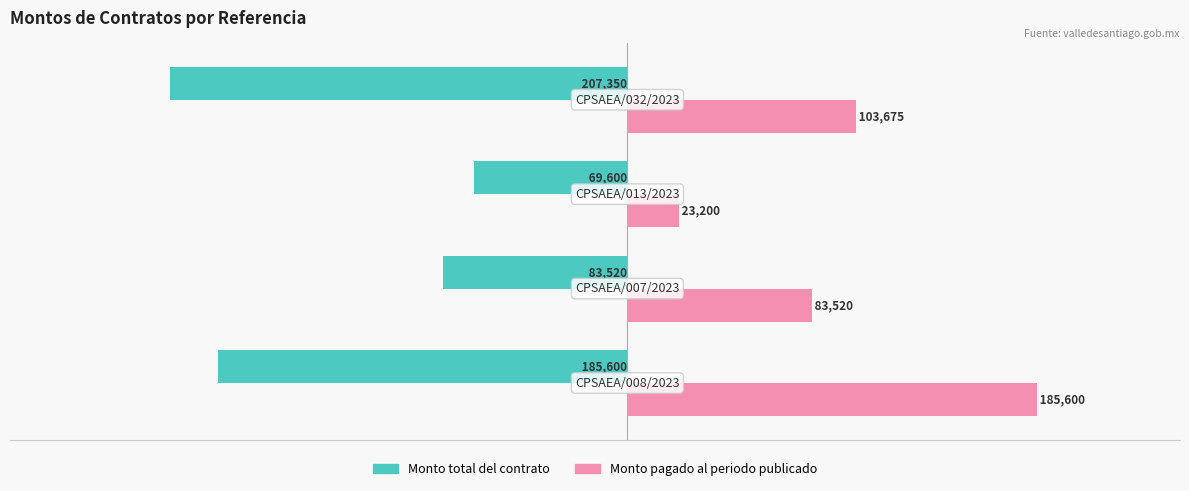

Rank the series by their maximum value, from lowest to highest.

Monto total del contrato, Monto pagado al periodo publicado